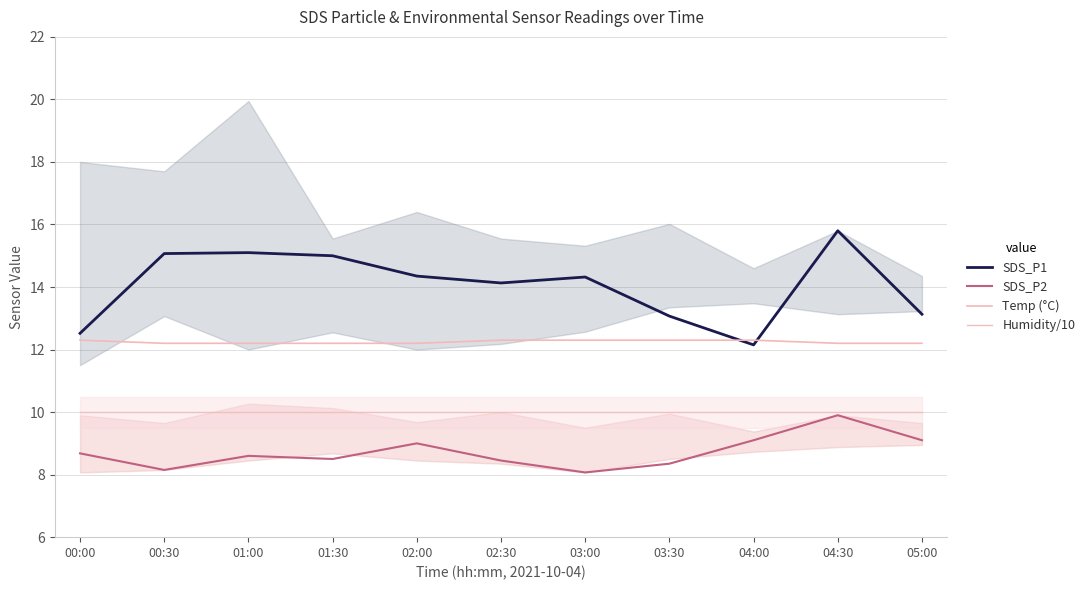

True or false: SDS_P1 and Humidity/10 cross at least once.

False